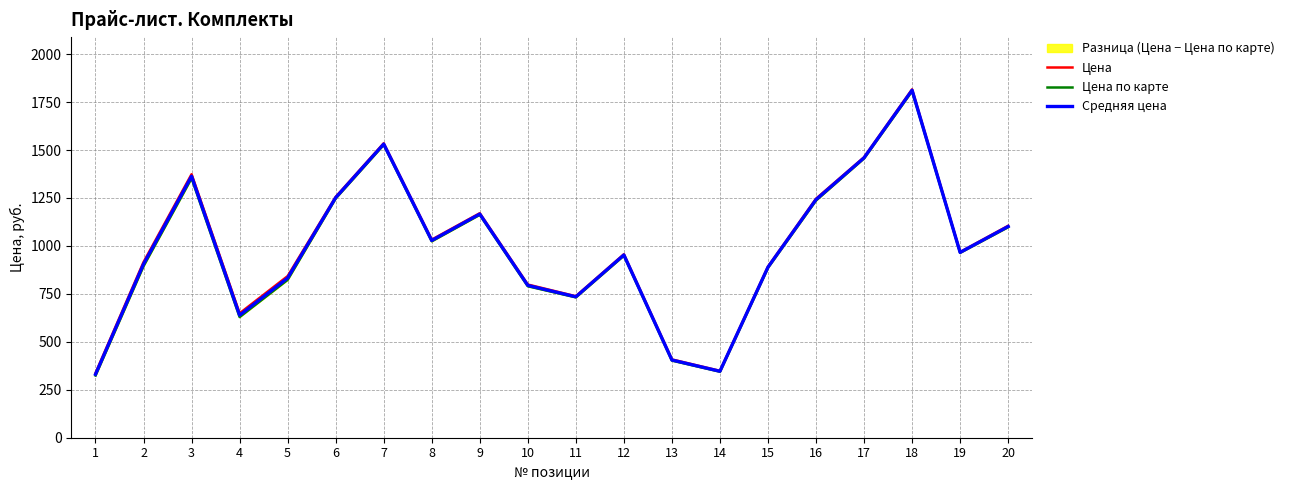

Which series has the largest range (max minus min)?

Цена по карте